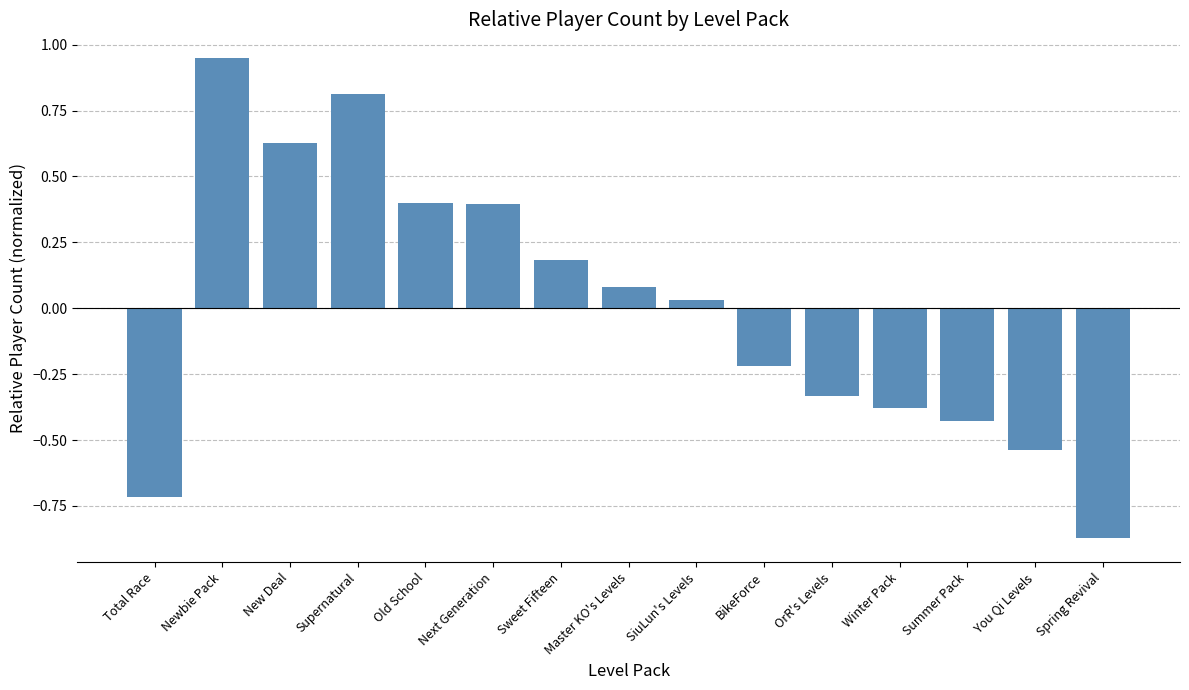

Does the chart contain stacked bars?

No